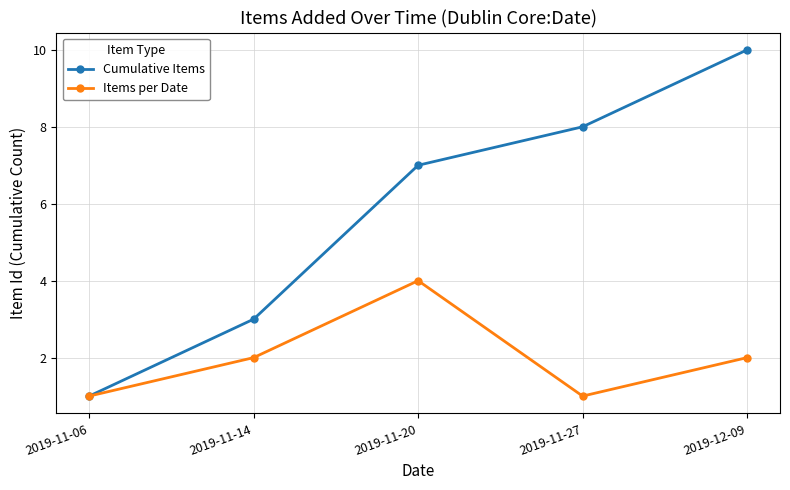

What is the sum of all Cumulative Items values?

29